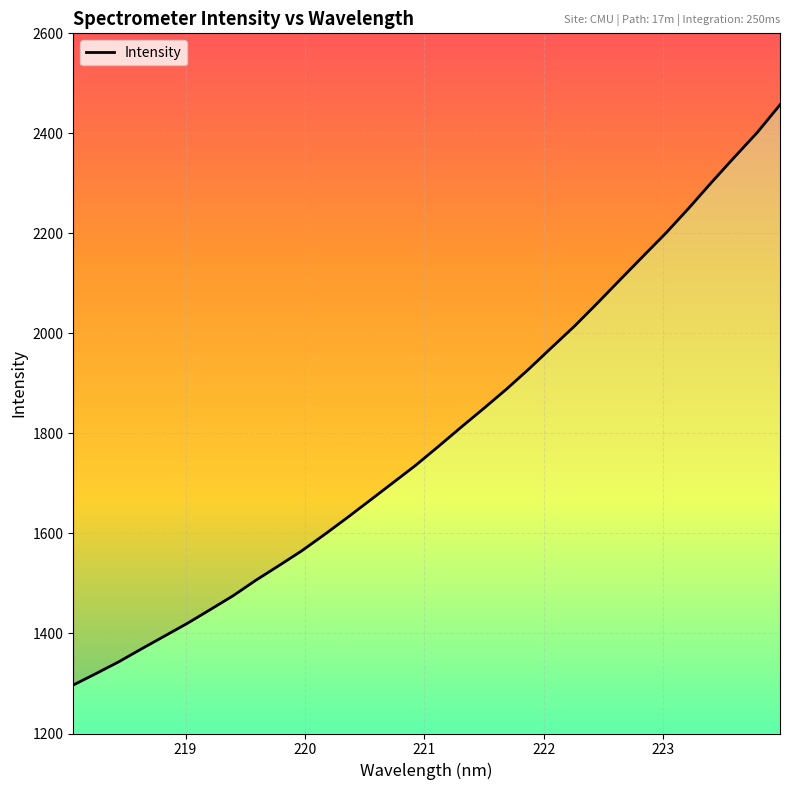

What is the label of the 13th point from the left?

220.3533